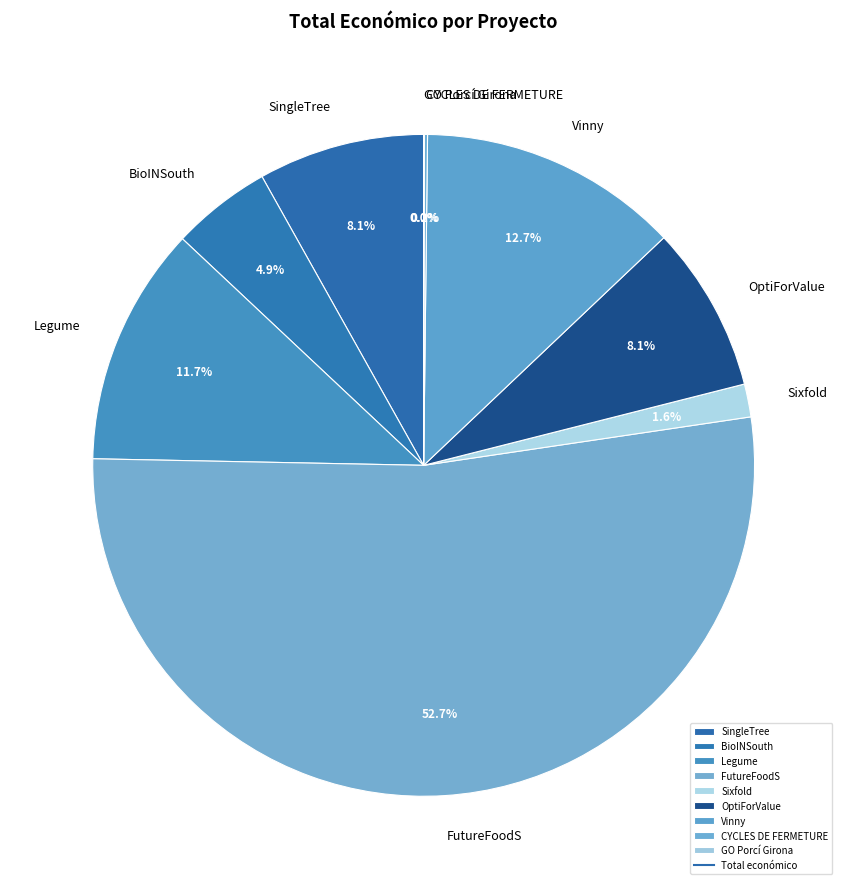

What is the majority slice?

FutureFoodS